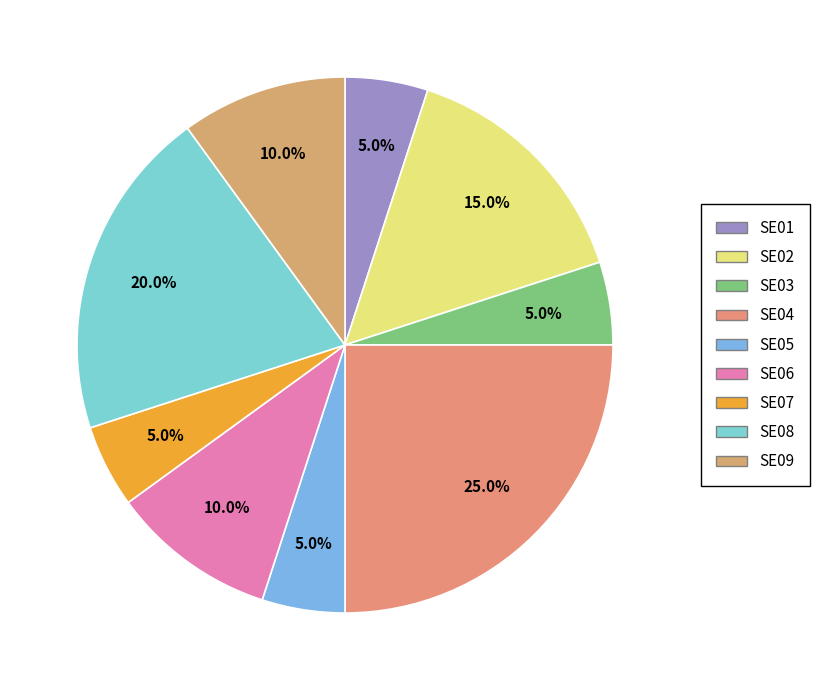

Which has a higher value, SE04 or SE01?

SE04